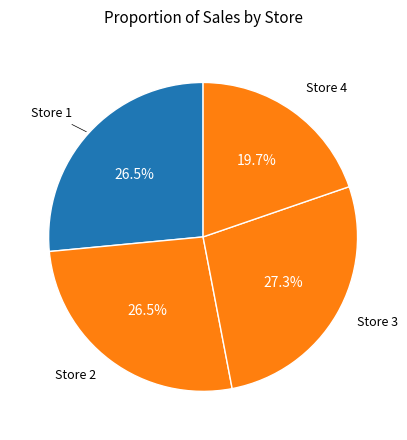

Rank the categories by value from lowest to highest.

Store 4, Store 1, Store 2, Store 3